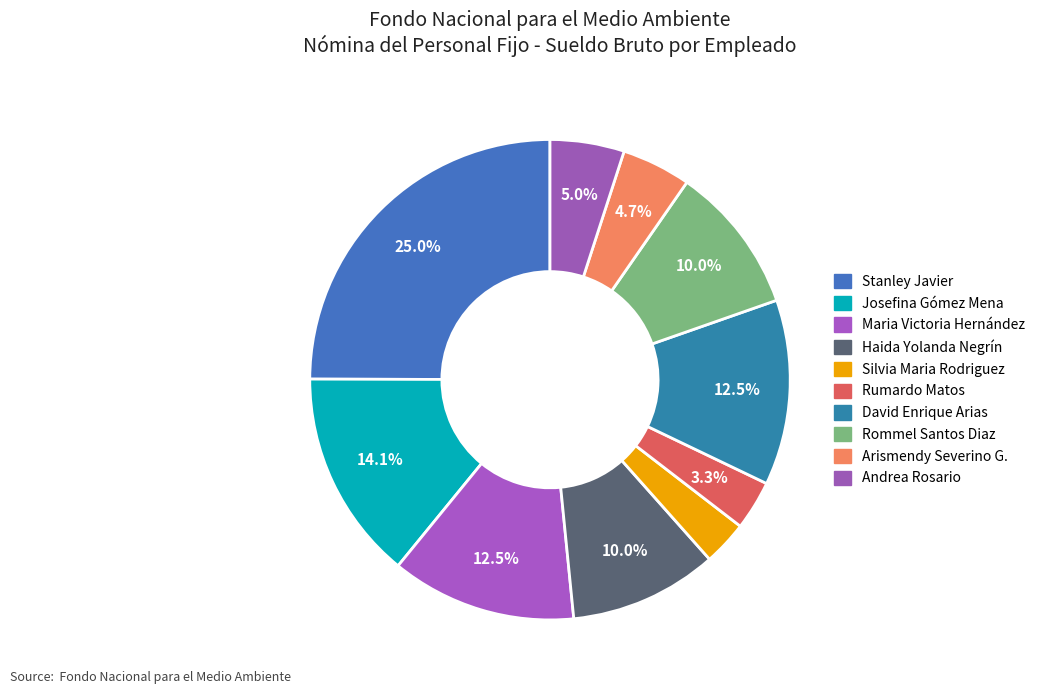

To the nearest percent, what portion does Haida Yolanda Negrín represent?

10%